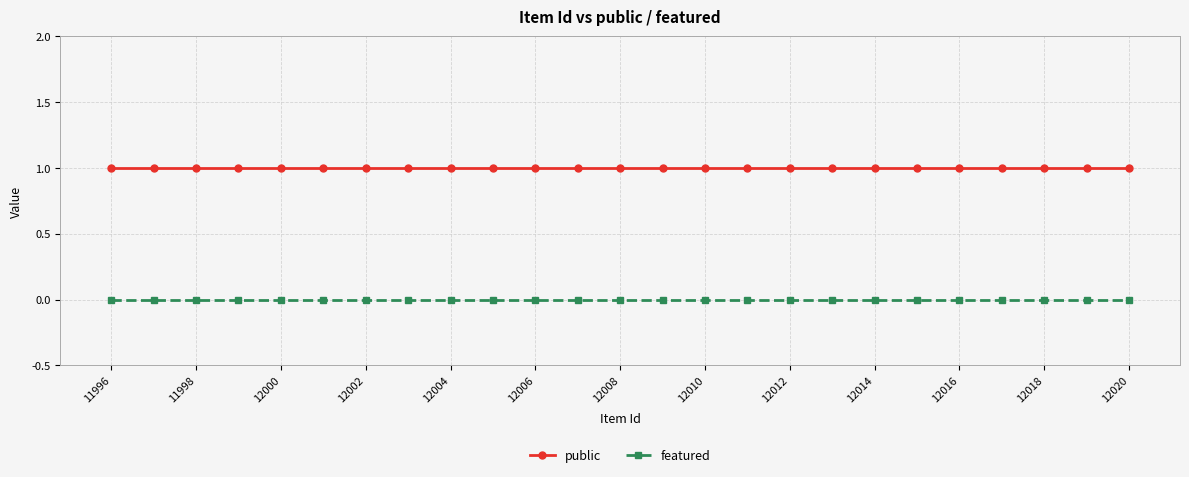

Which series has the largest total across all categories?

public